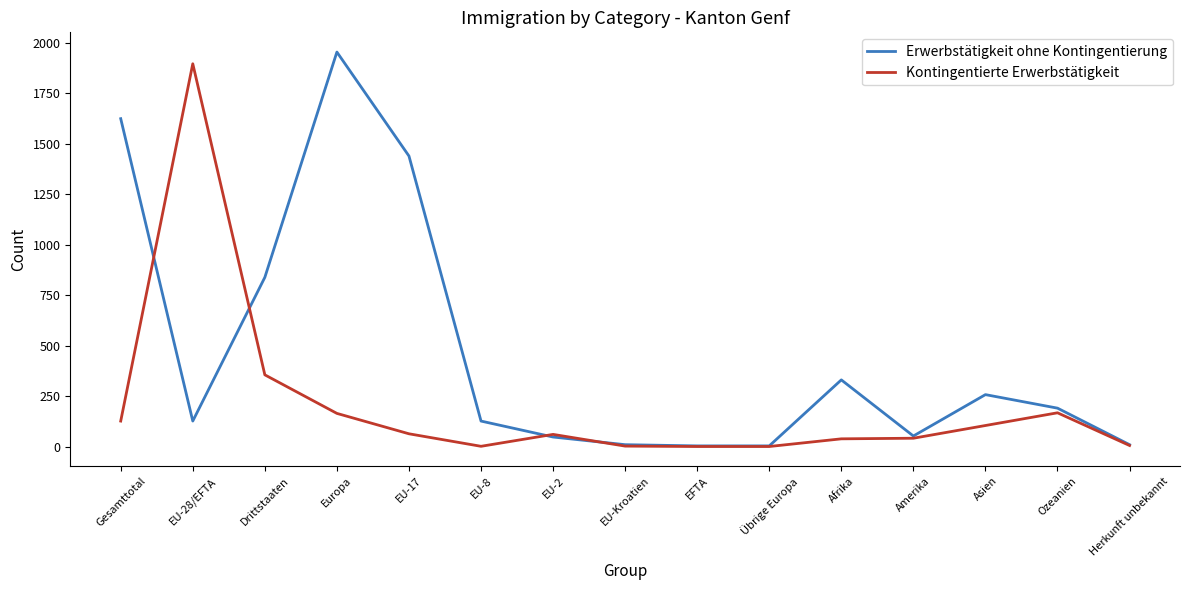

Between EU-28/EFTA and Drittstaaten, which series saw the biggest shift?

Kontingentierte Erwerbstätigkeit